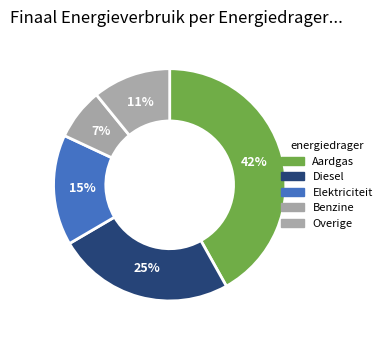

Count the number of slices in the pie.

5